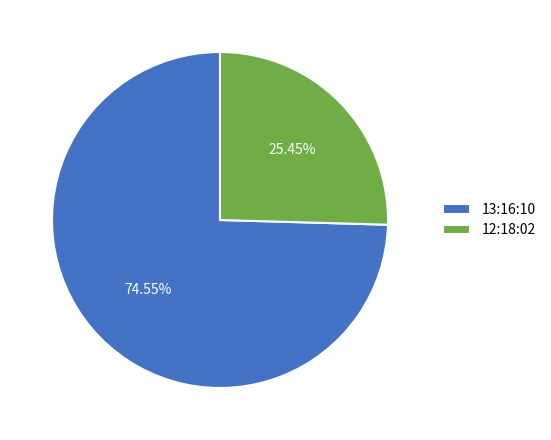

Which has a higher value, 13:16:10 or 12:18:02?

13:16:10